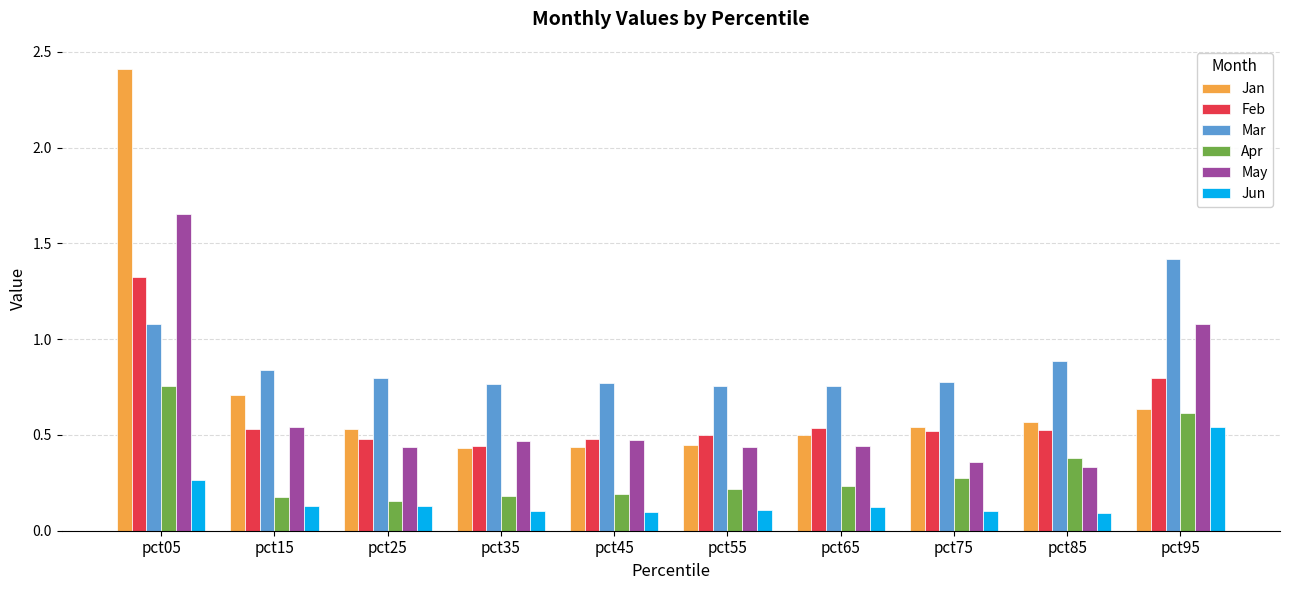

What is the sum of the Feb values at pct75 and pct55?

1.0